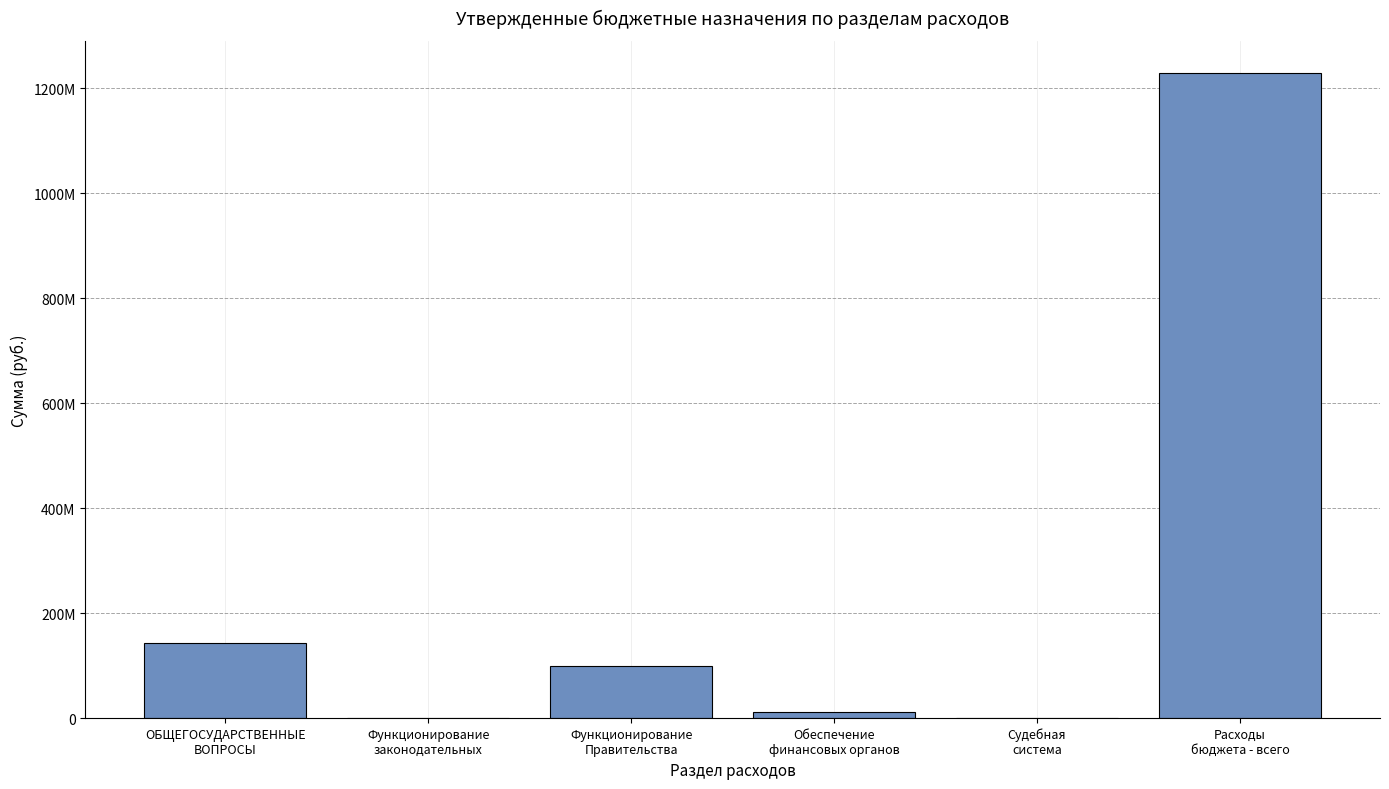

What is the difference between the maximum and minimum values?

1228941701.8